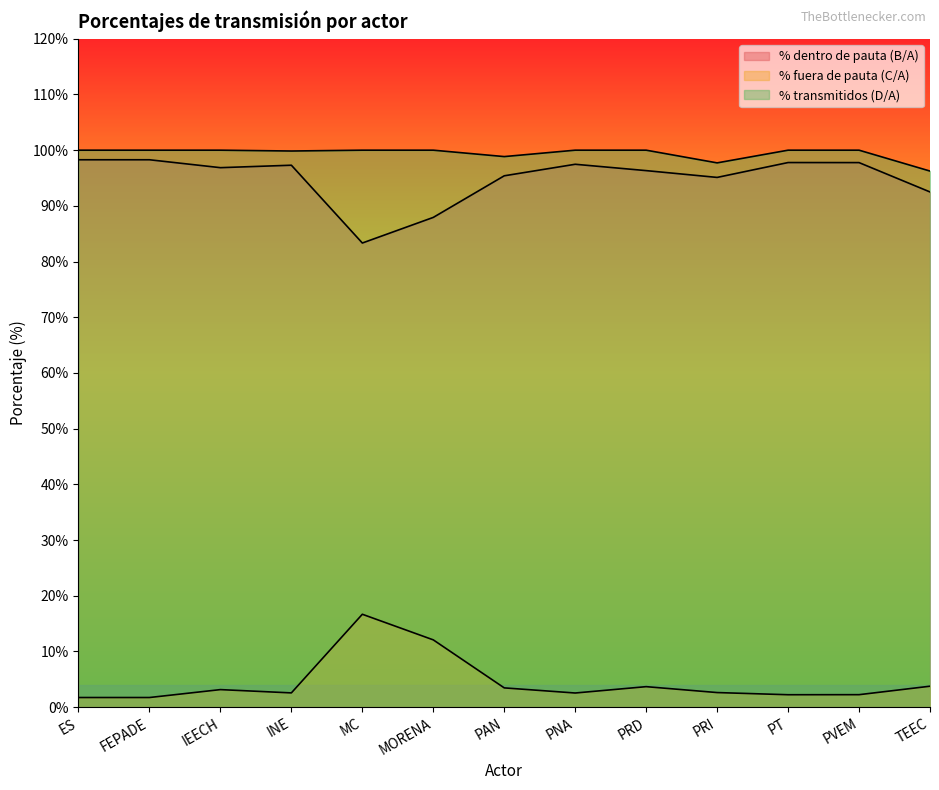

True or false: % dentro de pauta (B/A) and % fuera de pauta (C/A) cross at least once.

False